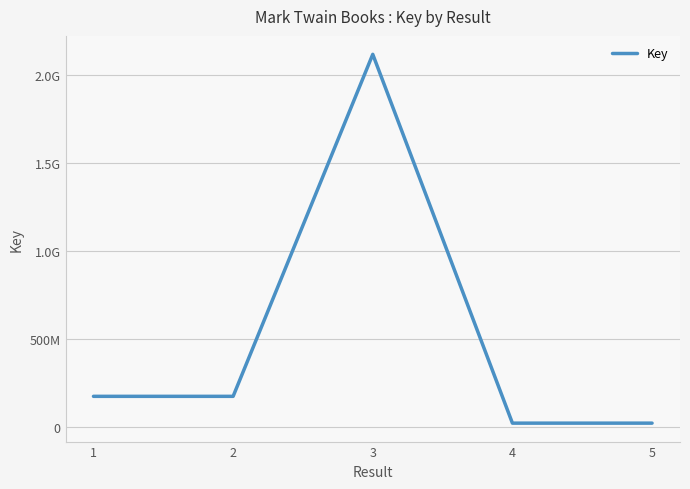

What is the maximum value shown in the chart?

2117896552